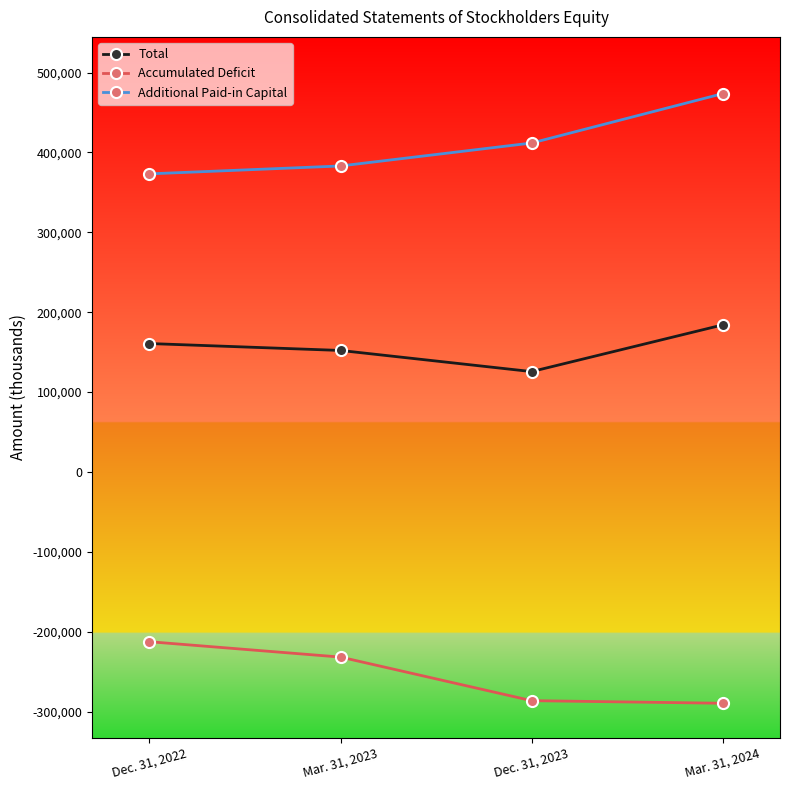

Is it true that Total equals 125704 at Dec. 31, 2023?

True